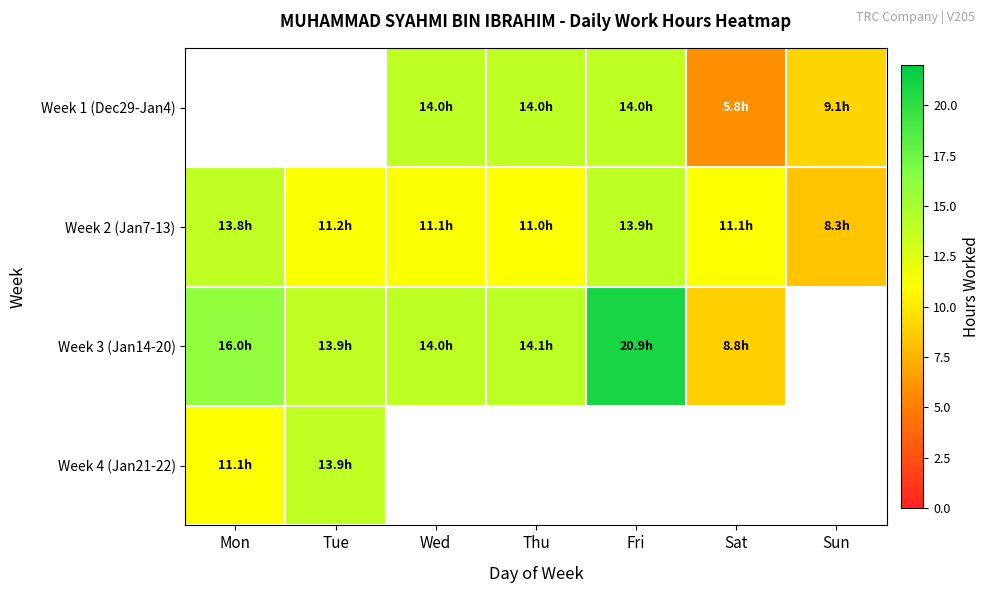

What is the difference between the Week 1 (Dec29-Jan4) values at Wed and Sat?

8.2